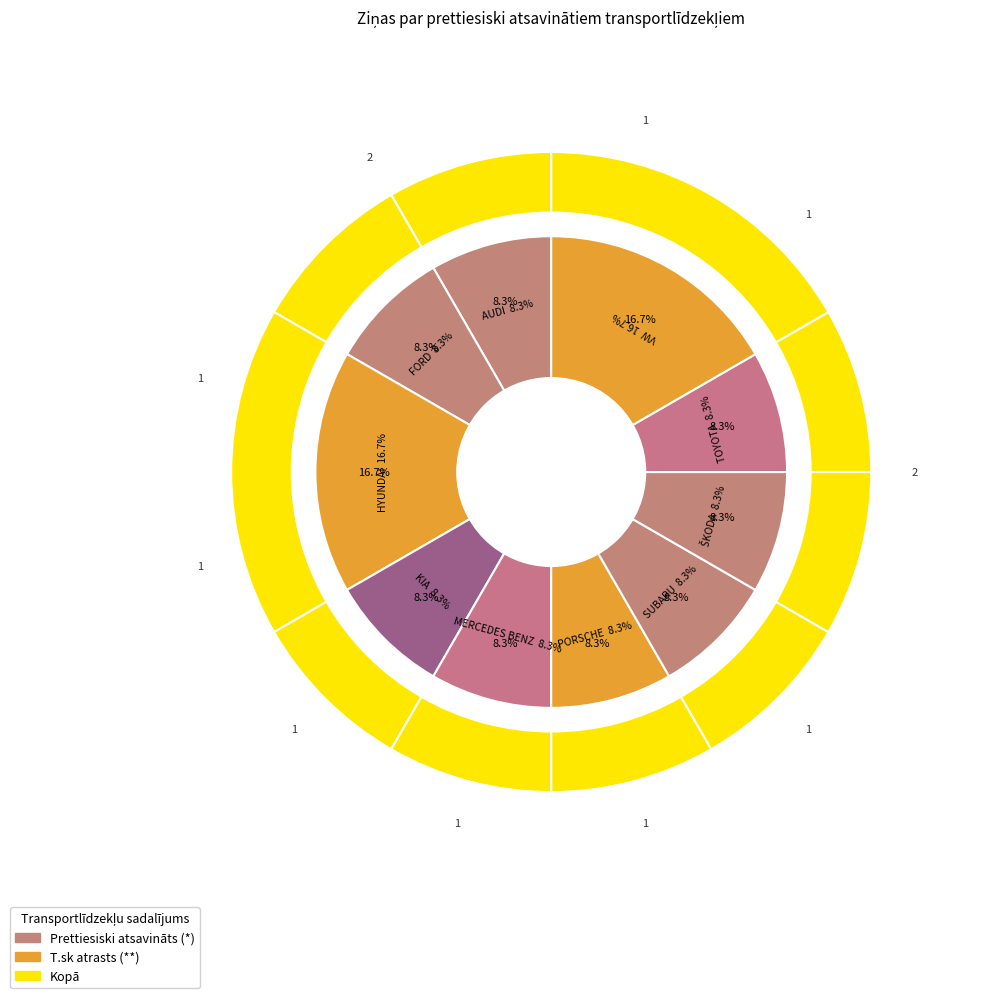

Between AUDI and PORSCHE, which is larger?

AUDI